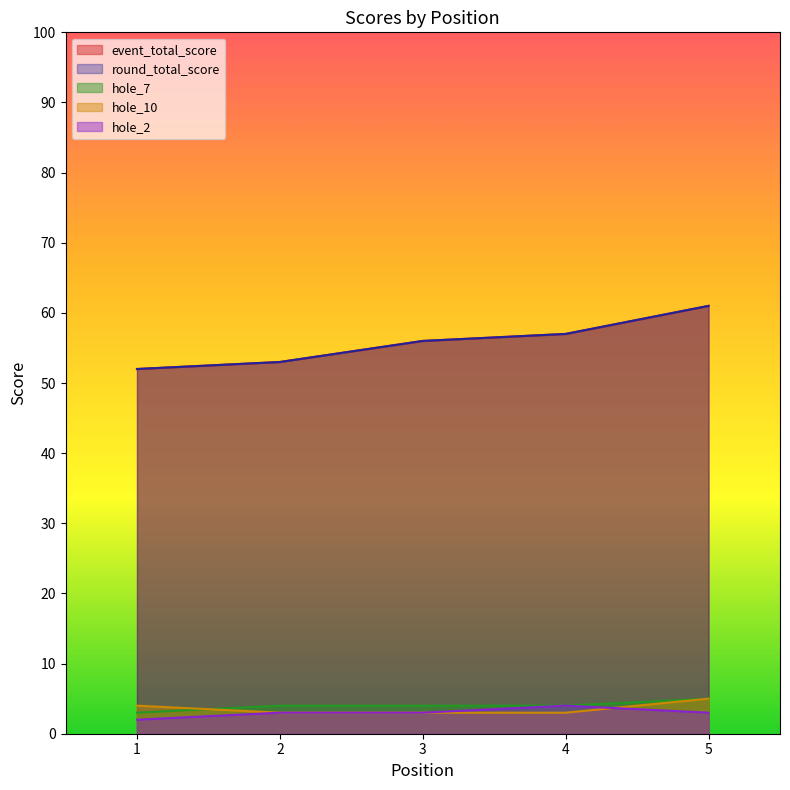

Which series has the widest spread of values?

event_total_score